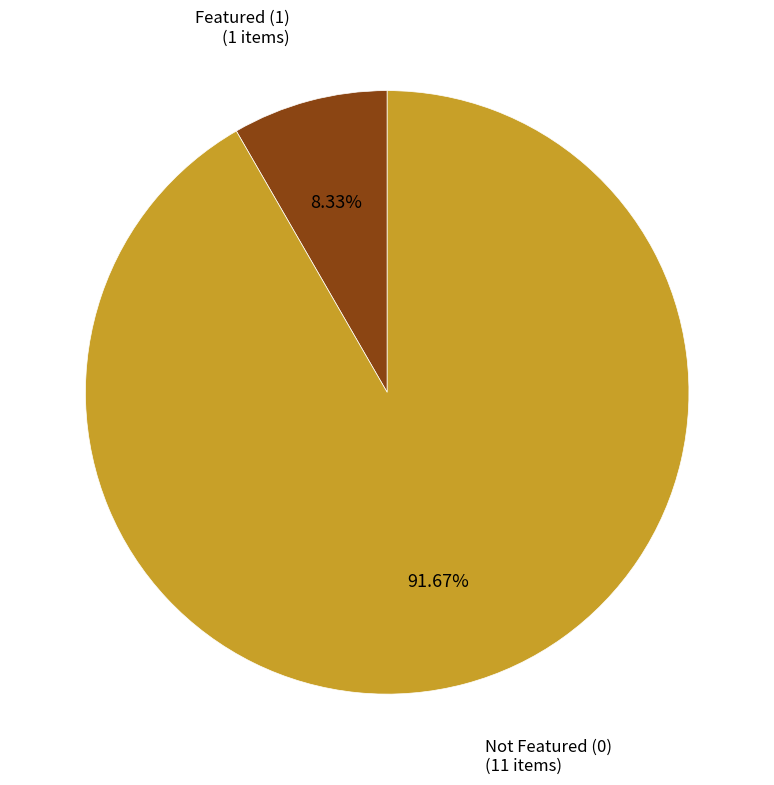

Approximately how many times larger is the value at Not Featured (0) compared to Featured (1)?

11.0